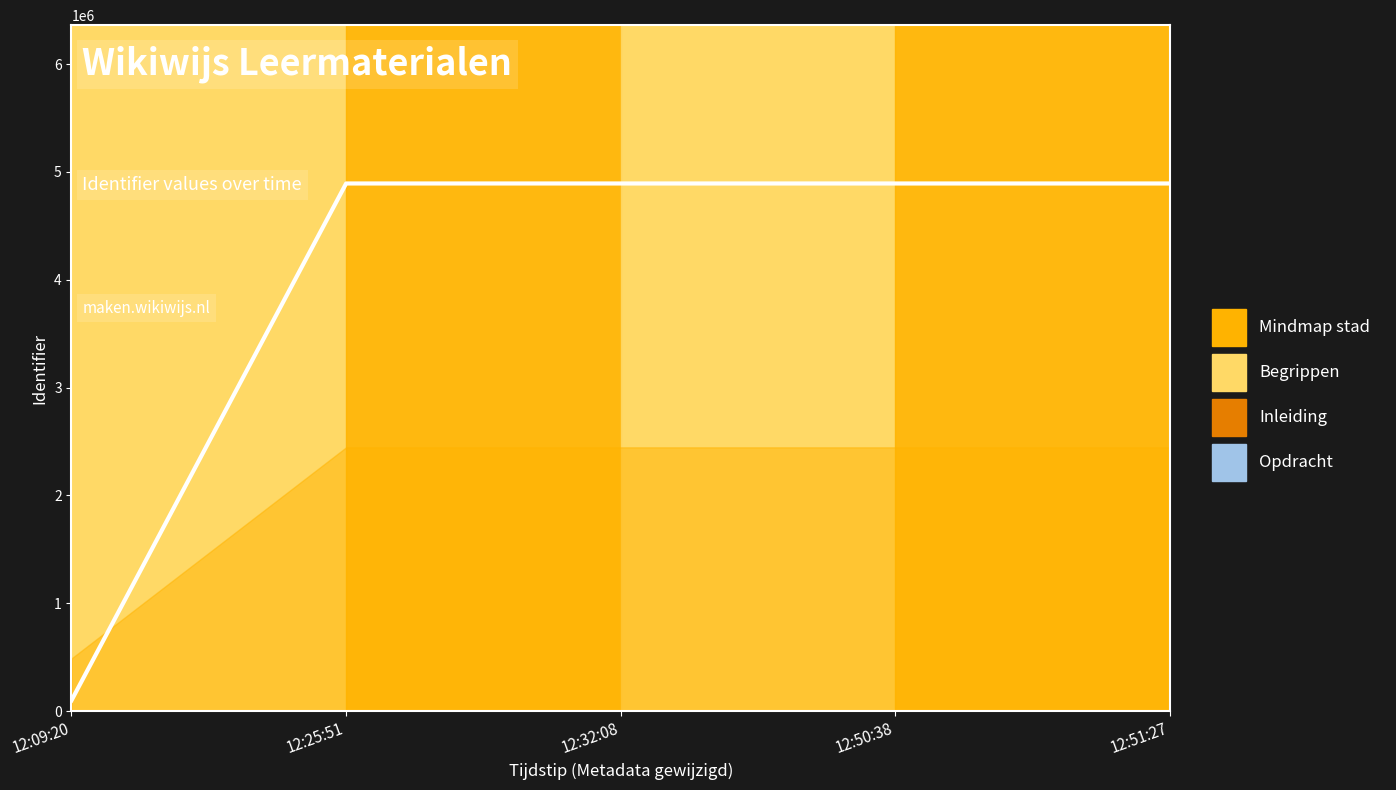

What value does the data have at 12:09:20, to the nearest 50?

100000